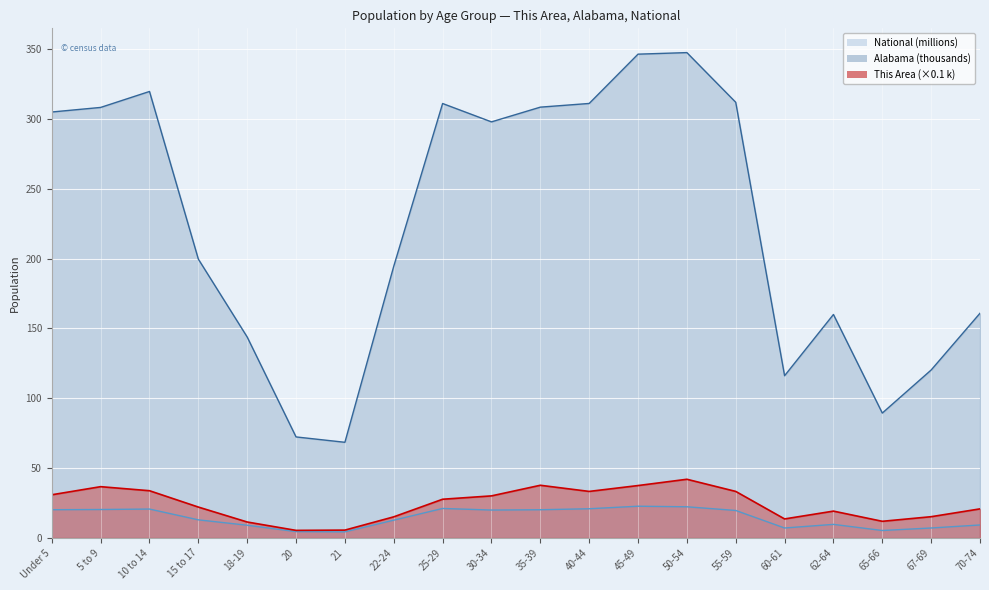

Does the chart display data point markers on the line(s)?

No